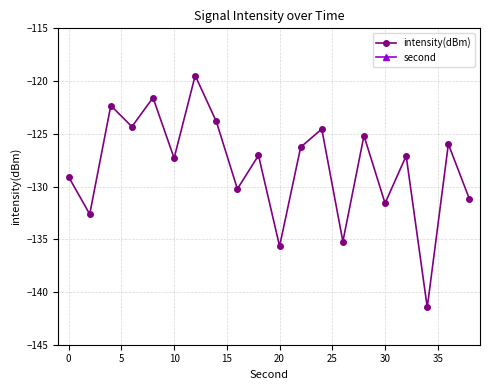

True or false: intensity(dBm) and second cross at least once.

False